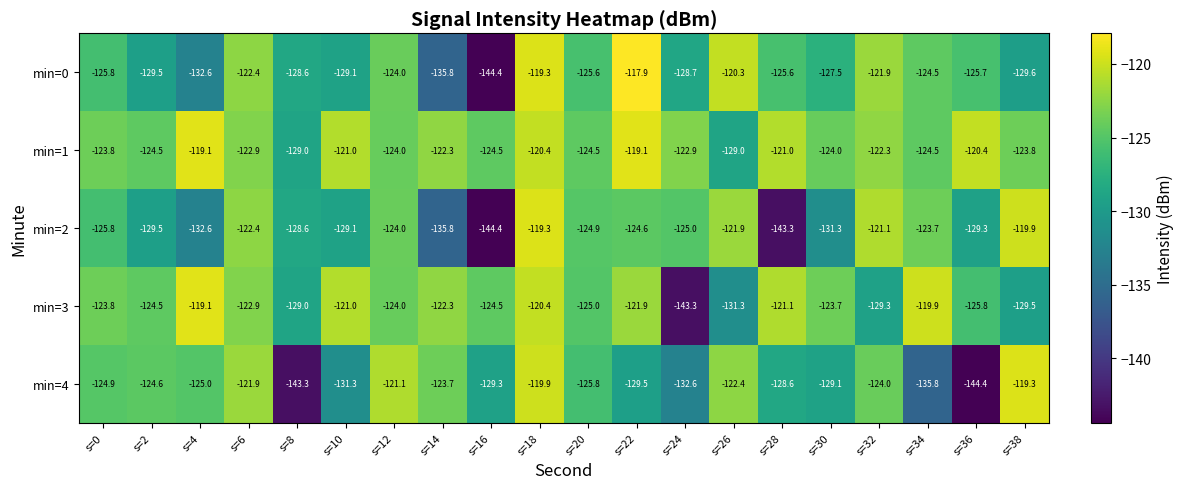

Where is min=0 nearest to the value -131?

s=38